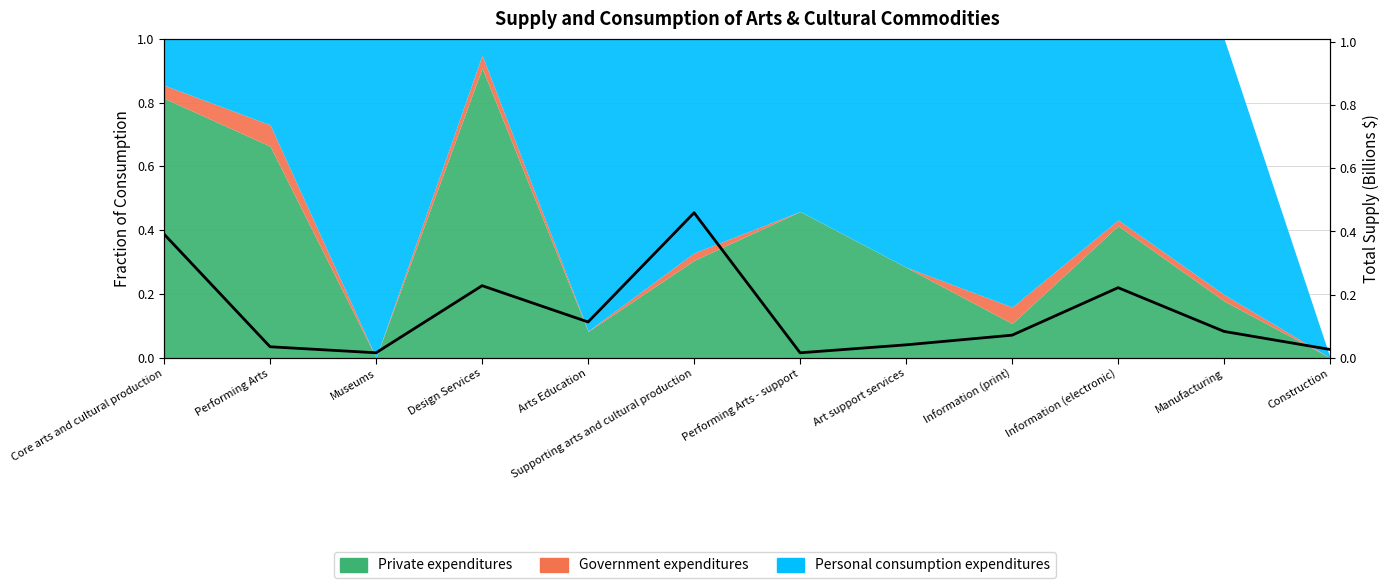

Is it true that the value at Core arts and cultural production is 0.4?

True